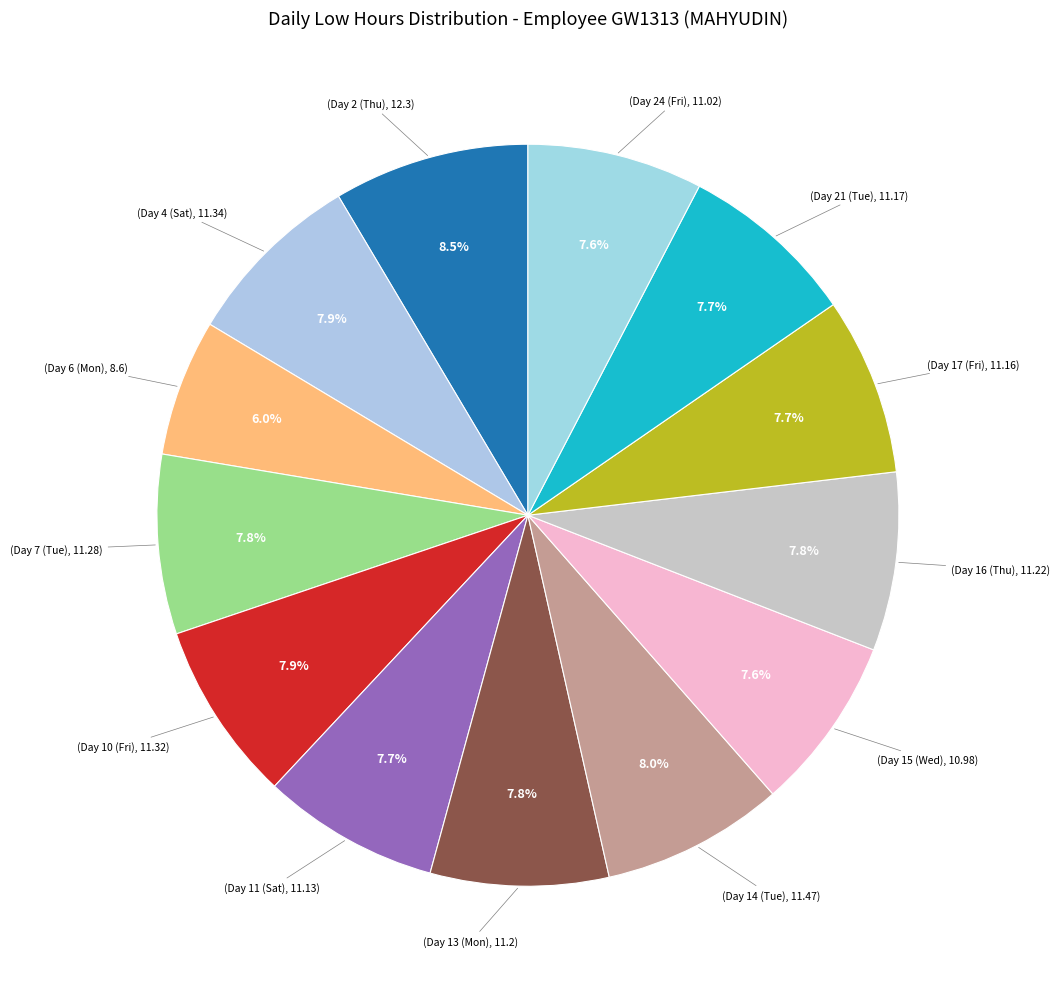

How many segments does this pie chart have?

13